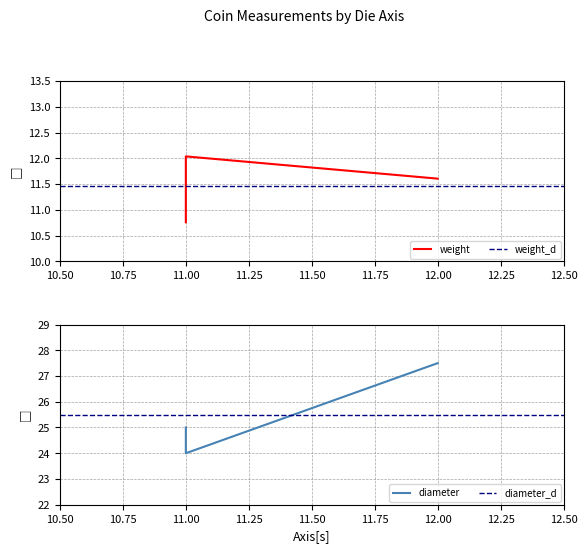

At how many categories does at least one series exceed 26?

1